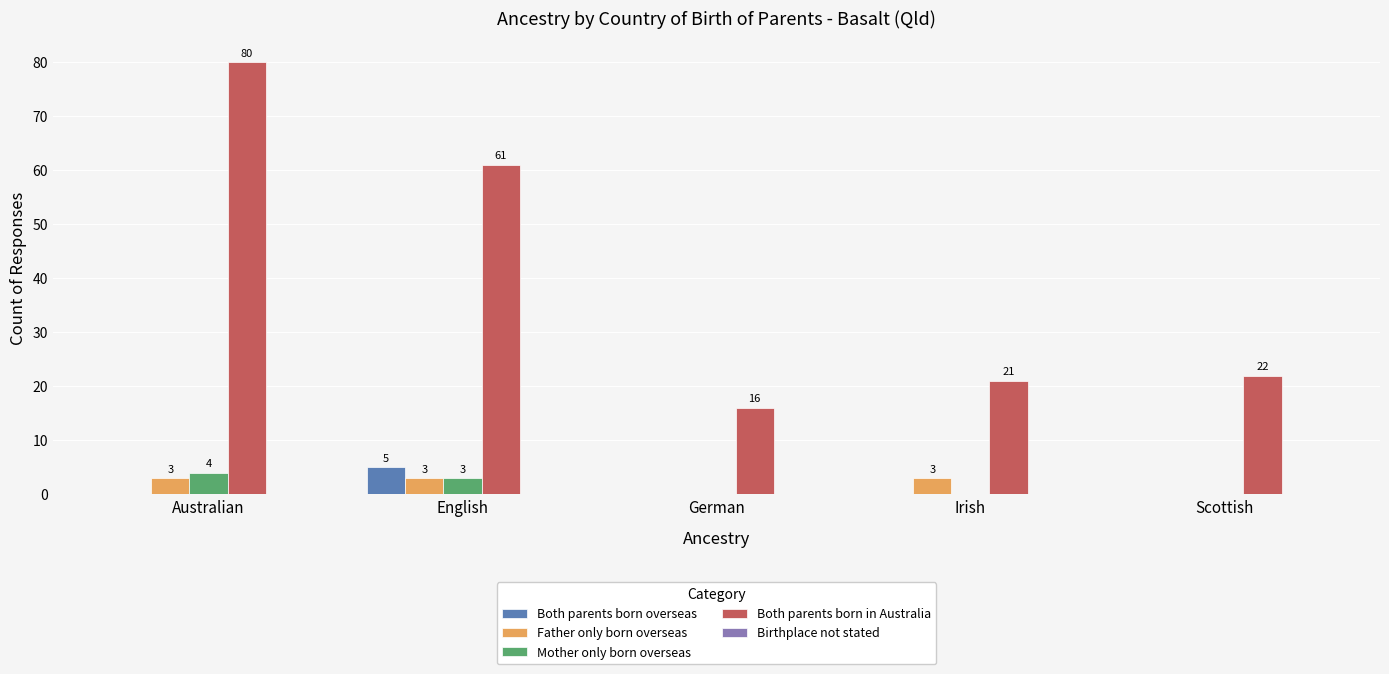

Which series changed the most between Australian and Irish?

Both parents born in Australia